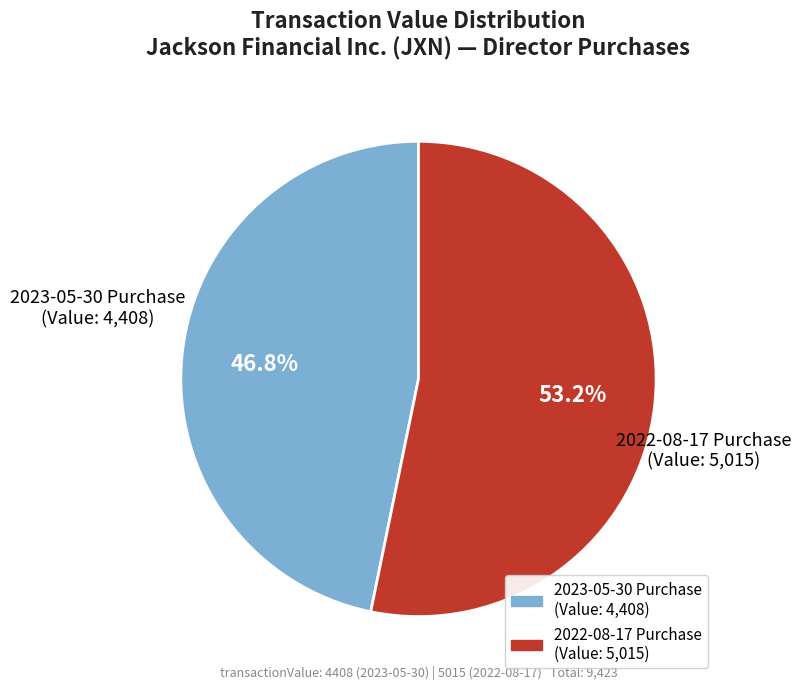

How many slices are in this pie chart?

2